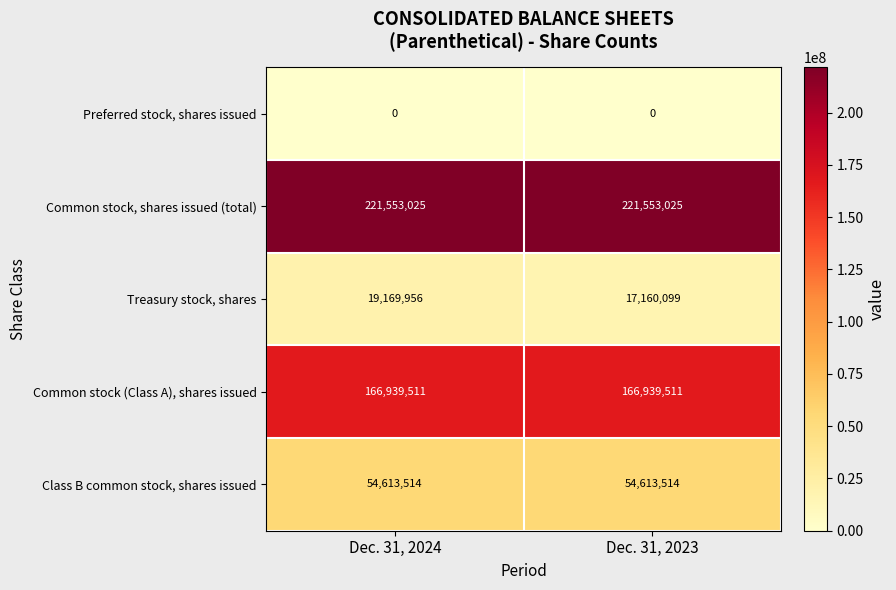

At how many categories does at least one series exceed 66428465?

2